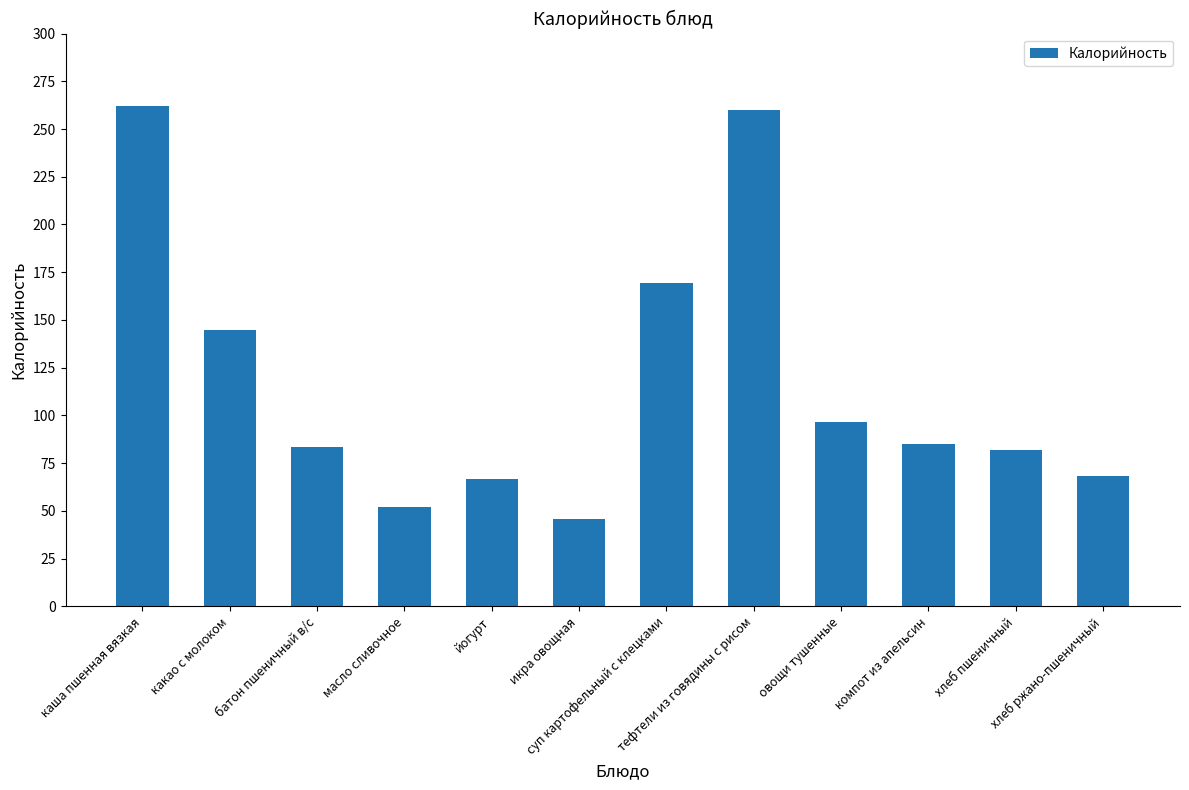

Reading right to left, what are all the values shown in this chart?

68.5	82.0	85.0	96.7	259.9	169.6	45.6	66.8	52.1	83.3	144.6	262.0